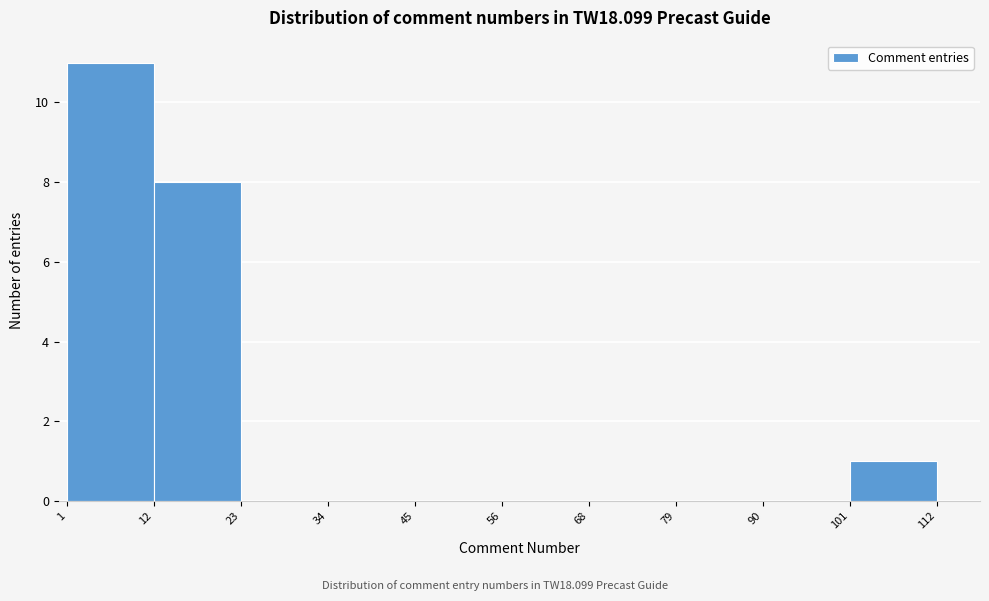

Reading left to right, transcribe this chart: for each bar, give the range it covers on the x-axis and its height. The values are not printed on the chart, so give them approximately, as read against the axis.

1 to 12: 11
12 to 23: 8
23 to 34: 0
34 to 45: 0
45 to 56: 0
56 to 68: 0
68 to 79: 0
79 to 90: 0
90 to 101: 0
101 to 112: 1